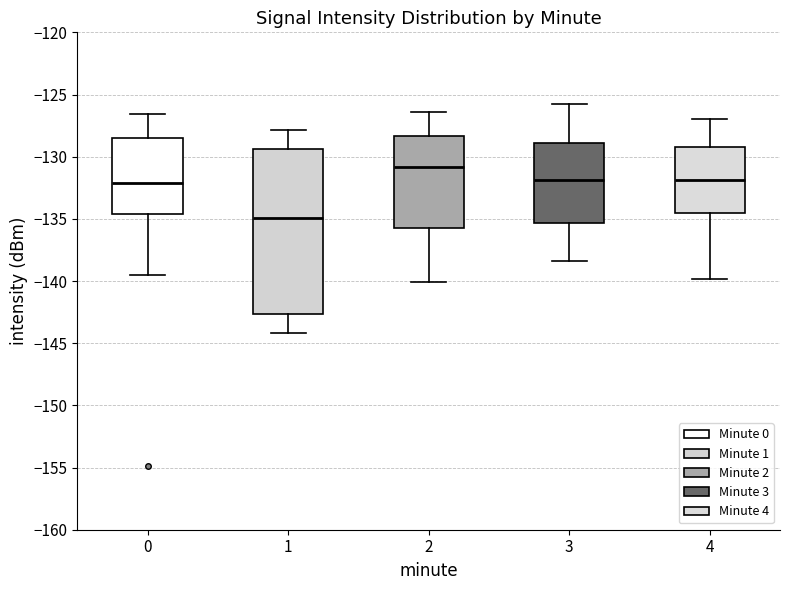

Reading left to right, transcribe this box plot: for each box, give where its median line is, the range the box spans, and where its two whiskers end, as read against the y-axis. The values are not printed on the chart, so give them approximately, as read against the axis.

0: median -132.0, box -134.5 to -128.5, whiskers -139.5 to -126.5
1: median -135.0, box -142.5 to -129.5, whiskers -144.0 to -128.0
2: median -131.0, box -135.5 to -128.5, whiskers -140.0 to -126.5
3: median -132.0, box -135.5 to -129.0, whiskers -138.5 to -126.0
4: median -132.0, box -134.5 to -129.0, whiskers -140.0 to -127.0